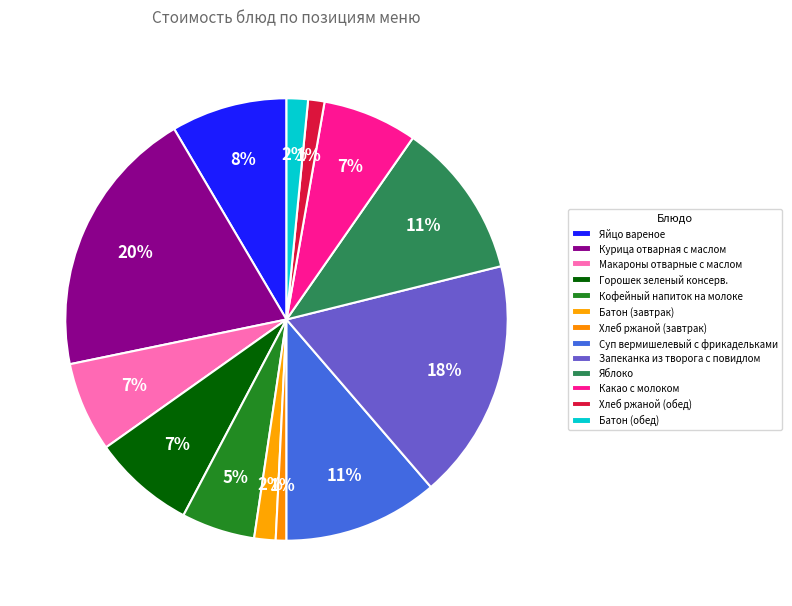

Does any single category account for the majority?

No